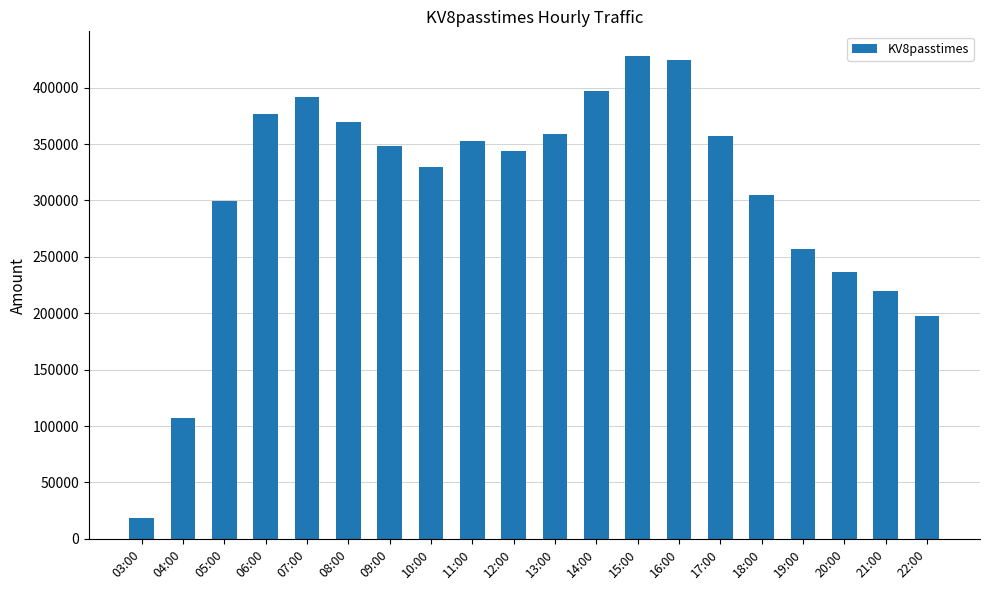

Reading left to right, what are all the values shown in this chart?

03:00=18467	04:00=107294	05:00=299906	06:00=376668	07:00=391416	08:00=369780	09:00=348523	10:00=329666	11:00=352547	12:00=344170	13:00=359197	14:00=397180	15:00=428507	16:00=424920	17:00=357177	18:00=305042	19:00=256805	20:00=236942	21:00=219938	22:00=197304